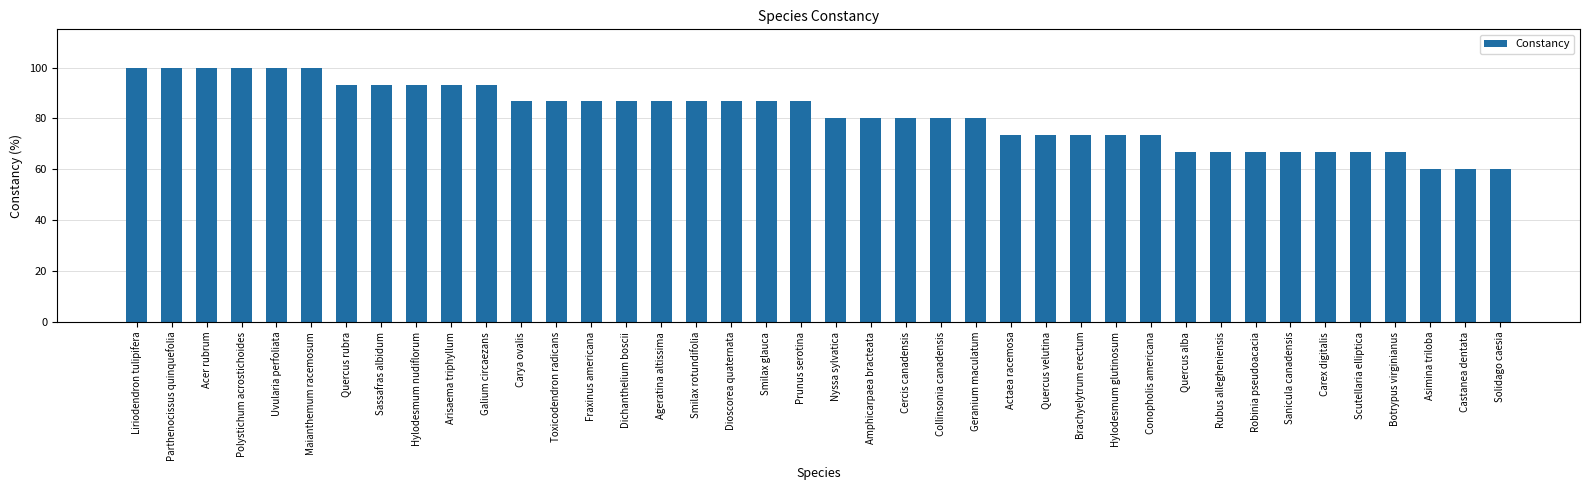

Is it true that the value at Botrypus virginianus is 42.0?

False